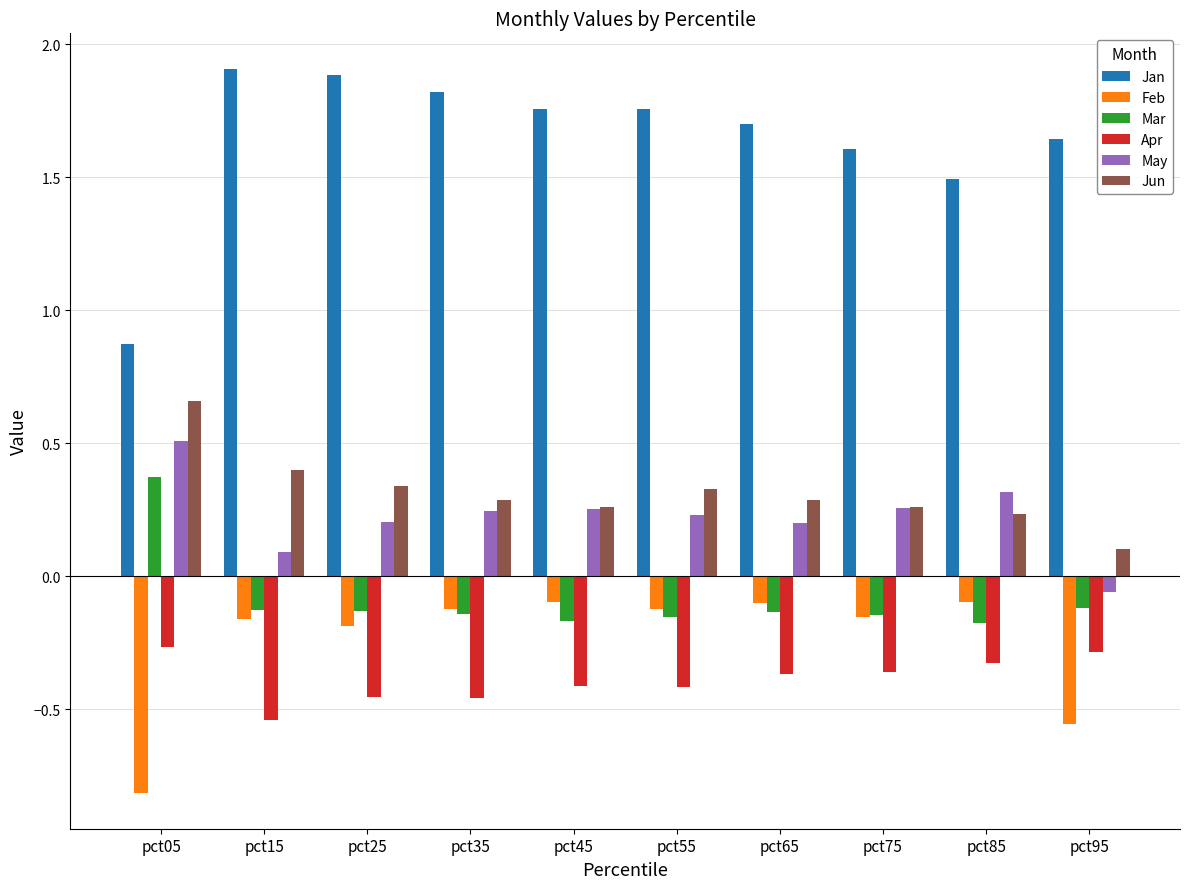

Rank the series by their maximum value, from lowest to highest.

Apr, Feb, Mar, May, Jun, Jan